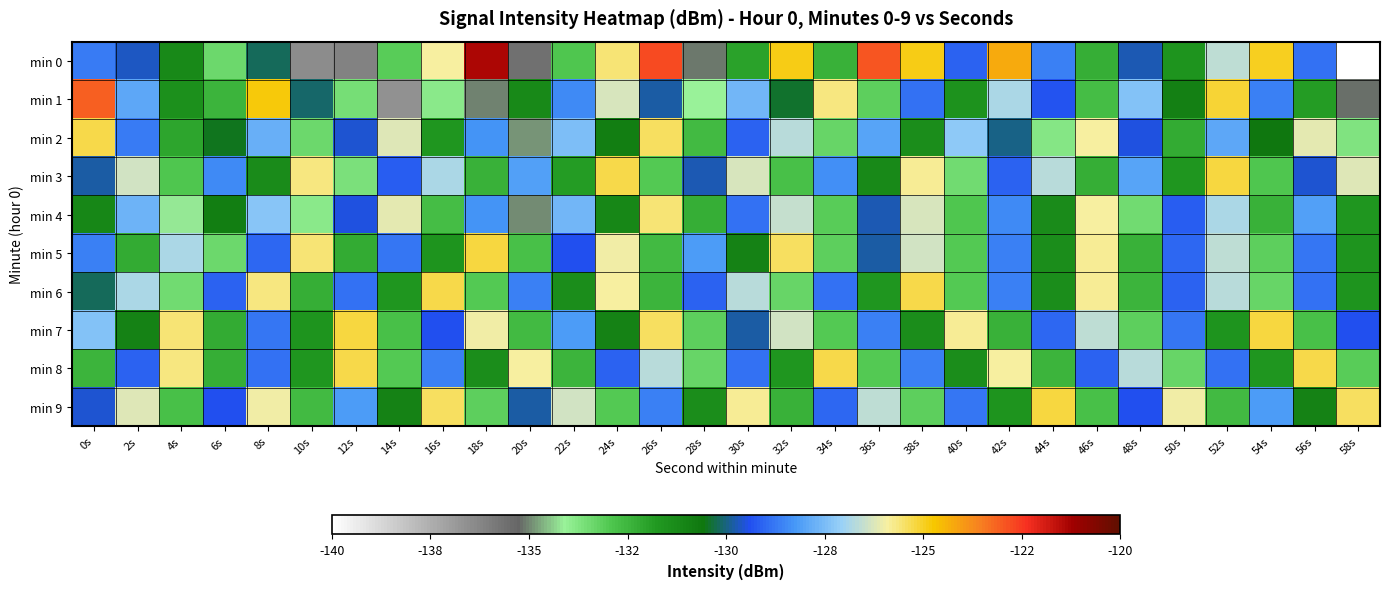

Reading left to right, transcribe all the data shown in this chart.

min 0: 0s=-128.7	2s=-129.6	4s=-131.2	6s=-133.4	8s=-130.2	10s=-136.5	12s=-136.1	14s=-133.1	16s=-125.9	18s=-121.4	20s=-135.6	22s=-132.9	24s=-125.6	26s=-122.8	28s=-135.1	30s=-132.0	32s=-124.9	34s=-132.4	36s=-122.9	38s=-124.9	40s=-129.1	42s=-124.3	44s=-128.6	46s=-132.3	48s=-129.7	50s=-131.6	52s=-126.6	54s=-125.0	56s=-128.9	58s=-140.1
min 1: 0s=-123.1	2s=-128.0	4s=-131.4	6s=-132.4	8s=-124.8	10s=-130.1	12s=-133.5	14s=-136.6	16s=-133.8	18s=-135.0	20s=-131.2	22s=-128.5	24s=-126.3	26s=-129.8	28s=-134.1	30s=-127.6	32s=-130.4	34s=-125.7	36s=-133.2	38s=-128.9	40s=-131.5	42s=-126.8	44s=-129.3	46s=-132.7	48s=-127.4	50s=-130.9	52s=-125.1	54s=-128.6	56s=-131.8	58s=-135.2
min 2: 0s=-125.3	2s=-128.7	4s=-132.1	6s=-130.5	8s=-127.8	10s=-133.4	12s=-129.6	14s=-126.2	16s=-131.7	18s=-128.3	20s=-134.9	22s=-127.5	24s=-130.8	26s=-125.4	28s=-132.6	30s=-129.1	32s=-126.7	34s=-133.3	36s=-128.0	38s=-131.4	40s=-127.2	42s=-130.0	44s=-133.8	46s=-125.9	48s=-129.5	50s=-132.2	52s=-127.9	54s=-130.6	56s=-126.1	58s=-133.7
min 3: 0s=-129.8	2s=-126.4	4s=-132.9	6s=-128.5	8s=-131.3	10s=-125.7	12s=-133.6	14s=-129.2	16s=-126.8	18s=-132.4	20s=-128.1	22s=-131.8	24s=-125.3	26s=-133.0	28s=-129.7	30s=-126.3	32s=-132.8	34s=-128.4	36s=-131.2	38s=-125.8	40s=-133.5	42s=-129.1	44s=-126.7	46s=-132.3	48s=-128.0	50s=-131.7	52s=-125.2	54s=-132.9	56s=-129.6	58s=-126.2
min 4: 0s=-131.1	2s=-127.7	4s=-134.2	6s=-130.8	8s=-127.3	10s=-133.9	12s=-129.5	14s=-126.1	16s=-132.7	18s=-128.3	20s=-135.0	22s=-127.6	24s=-131.1	26s=-125.6	28s=-132.3	30s=-128.9	32s=-126.5	34s=-133.1	36s=-129.7	38s=-126.3	40s=-132.9	42s=-128.5	44s=-131.3	46s=-125.9	48s=-133.5	50s=-129.2	52s=-126.8	54s=-132.4	56s=-128.1	58s=-131.7
min 5: 0s=-128.6	2s=-132.2	4s=-126.8	6s=-133.4	8s=-129.0	10s=-125.6	12s=-132.2	14s=-128.8	16s=-131.6	18s=-125.2	20s=-132.8	22s=-129.4	24s=-126.0	26s=-132.6	28s=-128.2	30s=-131.0	32s=-125.4	34s=-133.2	36s=-129.8	38s=-126.4	40s=-133.0	42s=-128.6	44s=-131.4	46s=-125.8	48s=-132.4	50s=-129.0	52s=-126.6	54s=-133.2	56s=-128.8	58s=-131.6
min 6: 0s=-130.2	2s=-126.8	4s=-133.5	6s=-129.1	8s=-125.7	10s=-132.3	12s=-128.9	14s=-131.7	16s=-125.3	18s=-133.0	20s=-128.6	22s=-131.4	24s=-125.9	26s=-132.5	28s=-129.1	30s=-126.7	32s=-133.3	34s=-128.9	36s=-131.7	38s=-125.3	40s=-133.0	42s=-128.6	44s=-131.4	46s=-125.8	48s=-132.5	50s=-129.1	52s=-126.7	54s=-133.3	56s=-128.9	58s=-131.6
min 7: 0s=-127.4	2s=-131.0	4s=-125.6	6s=-132.2	8s=-128.8	10s=-131.6	12s=-125.2	14s=-132.8	16s=-129.4	18s=-126.0	20s=-132.6	22s=-128.2	24s=-131.0	26s=-125.4	28s=-133.2	30s=-129.8	32s=-126.4	34s=-133.0	36s=-128.6	38s=-131.4	40s=-125.8	42s=-132.4	44s=-129.0	46s=-126.6	48s=-133.2	50s=-128.8	52s=-131.6	54s=-125.2	56s=-132.8	58s=-129.4
min 8: 0s=-132.5	2s=-129.1	4s=-125.7	6s=-132.3	8s=-128.9	10s=-131.7	12s=-125.3	14s=-133.0	16s=-128.6	18s=-131.4	20s=-125.9	22s=-132.5	24s=-129.1	26s=-126.7	28s=-133.3	30s=-128.9	32s=-131.7	34s=-125.3	36s=-133.0	38s=-128.6	40s=-131.4	42s=-125.9	44s=-132.5	46s=-129.1	48s=-126.7	50s=-133.3	52s=-128.9	54s=-131.7	56s=-125.3	58s=-133.1
min 9: 0s=-129.6	2s=-126.2	4s=-132.8	6s=-129.4	8s=-126.0	10s=-132.6	12s=-128.2	14s=-131.0	16s=-125.4	18s=-133.2	20s=-129.8	22s=-126.4	24s=-133.0	26s=-128.6	28s=-131.4	30s=-125.8	32s=-132.4	34s=-129.0	36s=-126.6	38s=-133.2	40s=-128.8	42s=-131.6	44s=-125.2	46s=-132.8	48s=-129.4	50s=-126.0	52s=-132.6	54s=-128.2	56s=-131.0	58s=-125.4